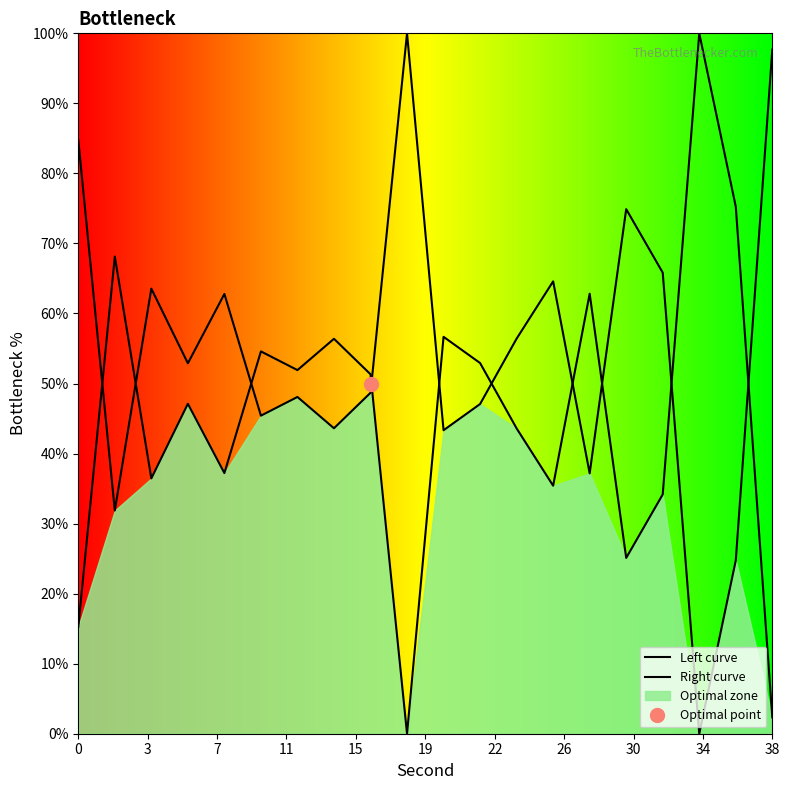

At which category does Left curve reach its first local peak?

3